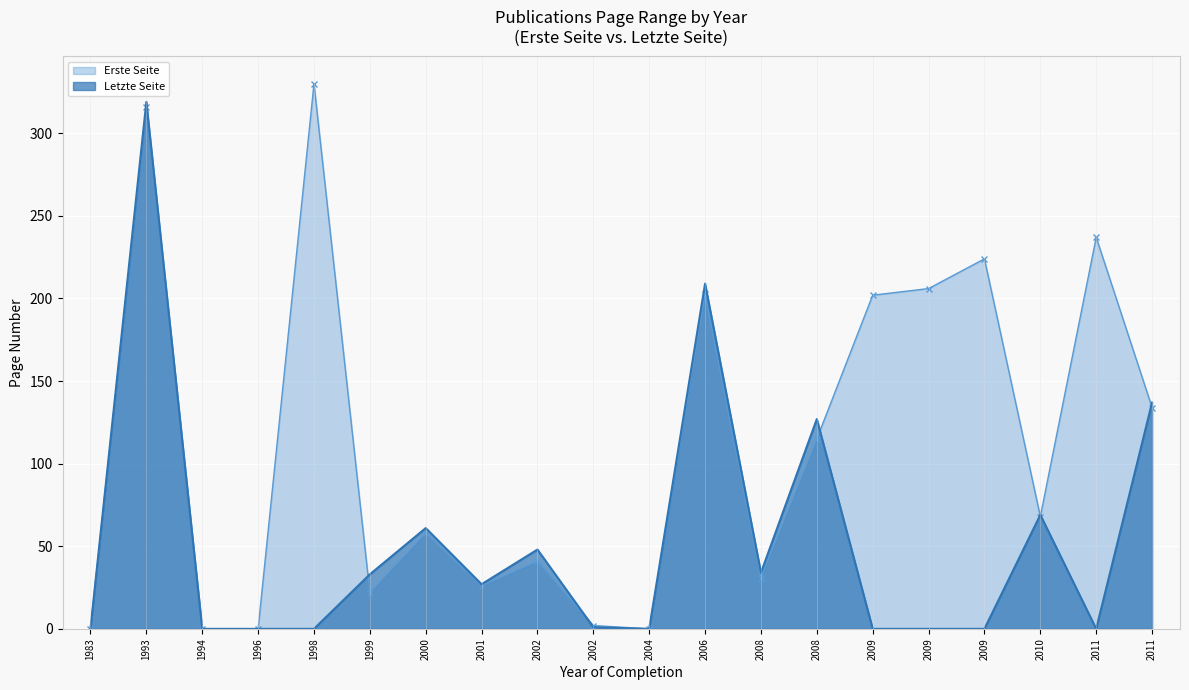

How many values in Letzte Seite are above zero?

11